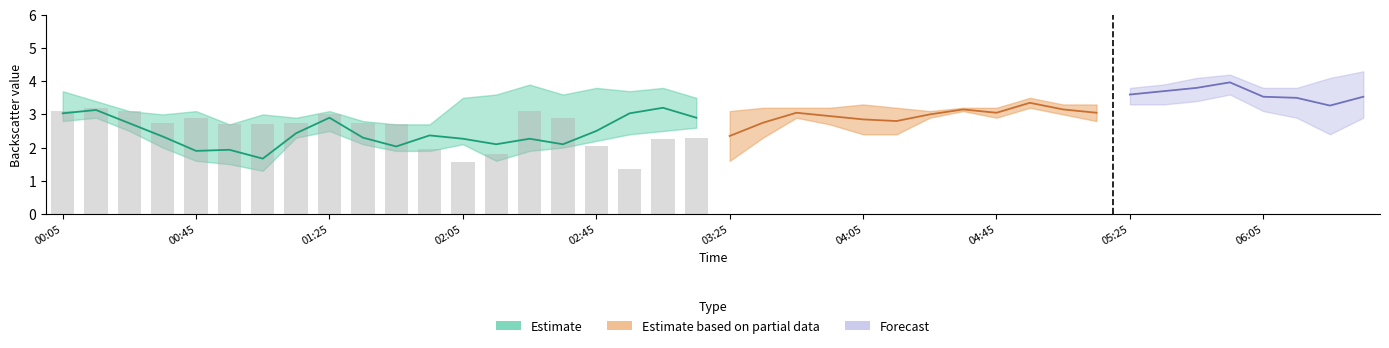

Is the value of 10.725 at 2018/01/28 01:55 greater than the value of 8.625 at 2018/01/28 00:15?

No